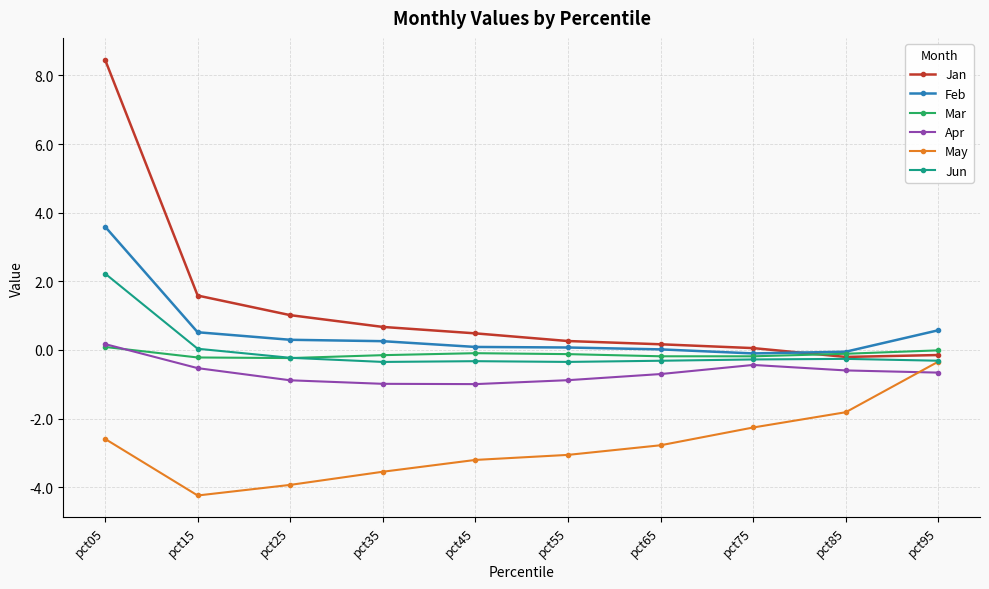

How many lines are shown in the chart?

6